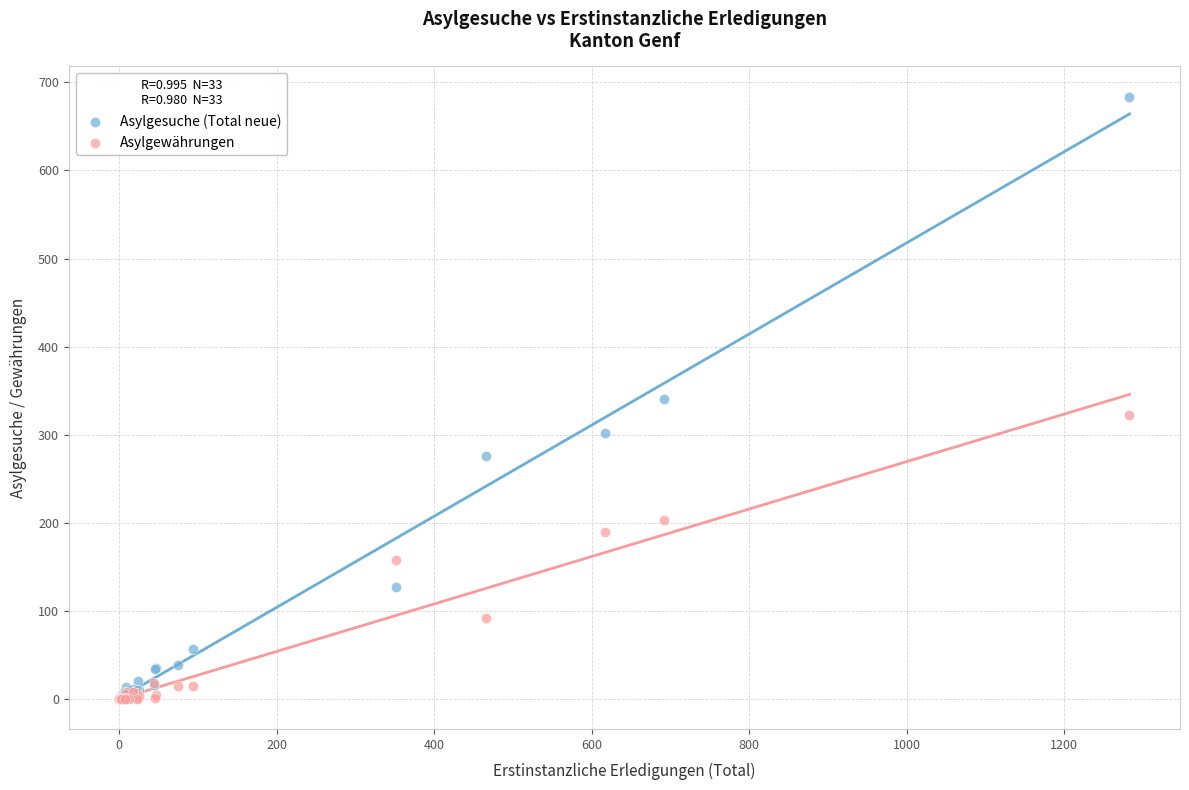

Which series has the largest Y range (max minus min)?

Asylgesuche (Total neue)